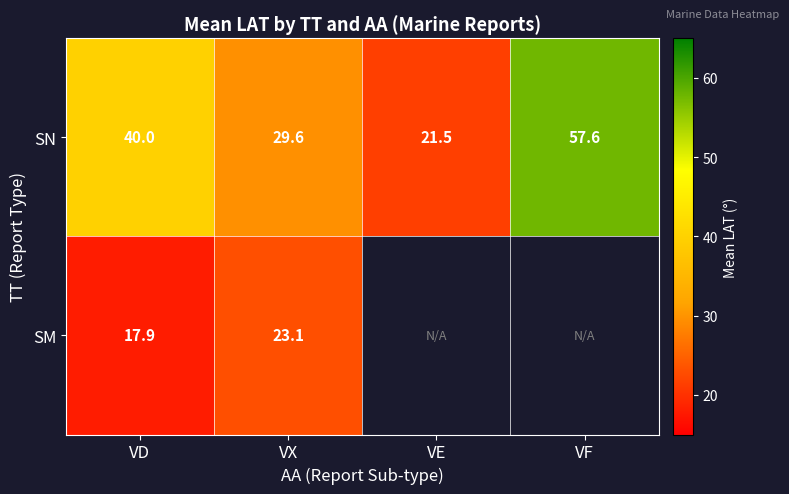

Read the SN value at VF.

57.6